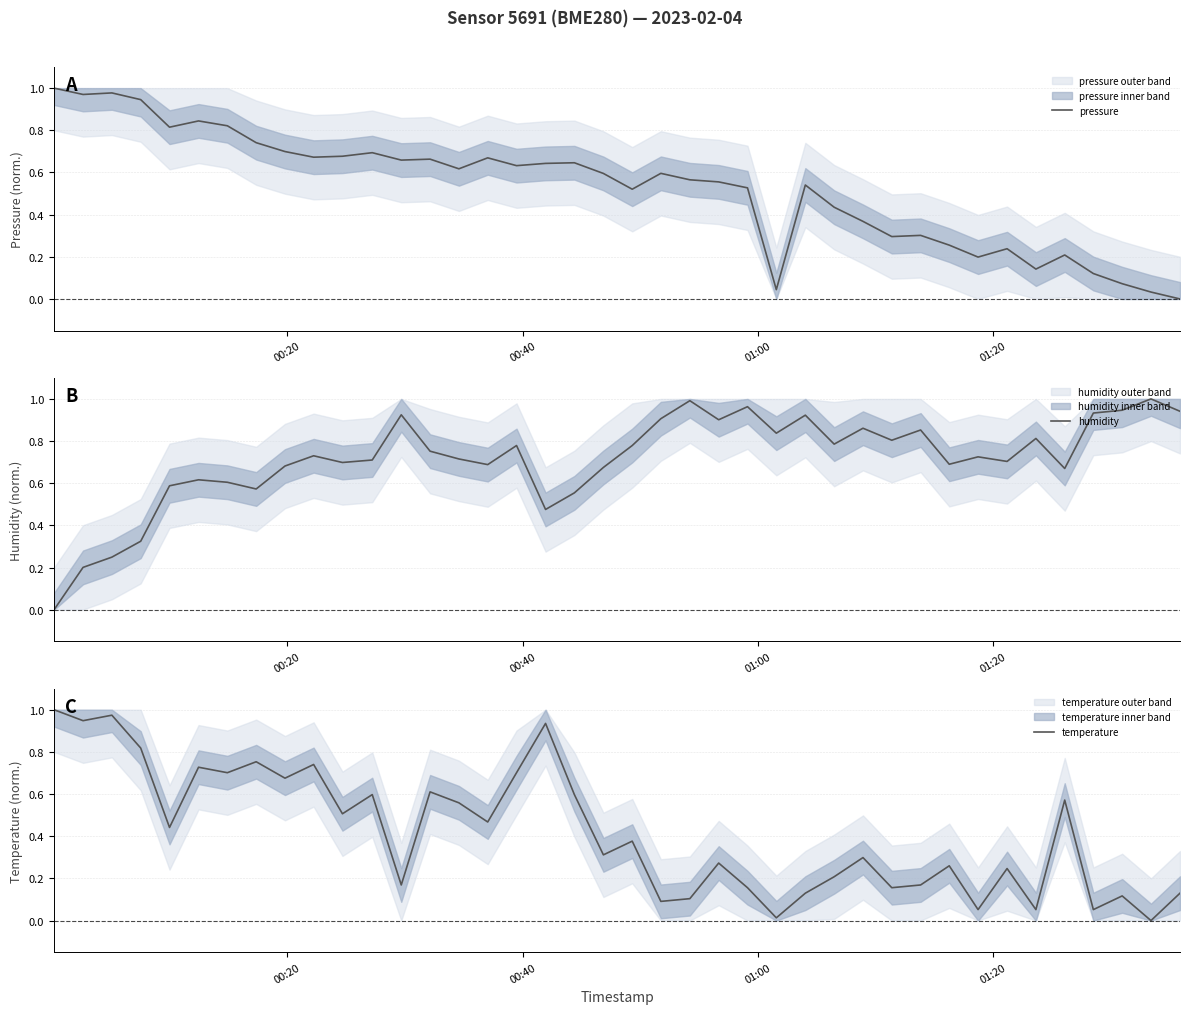

How many categories are shown in the chart?

40